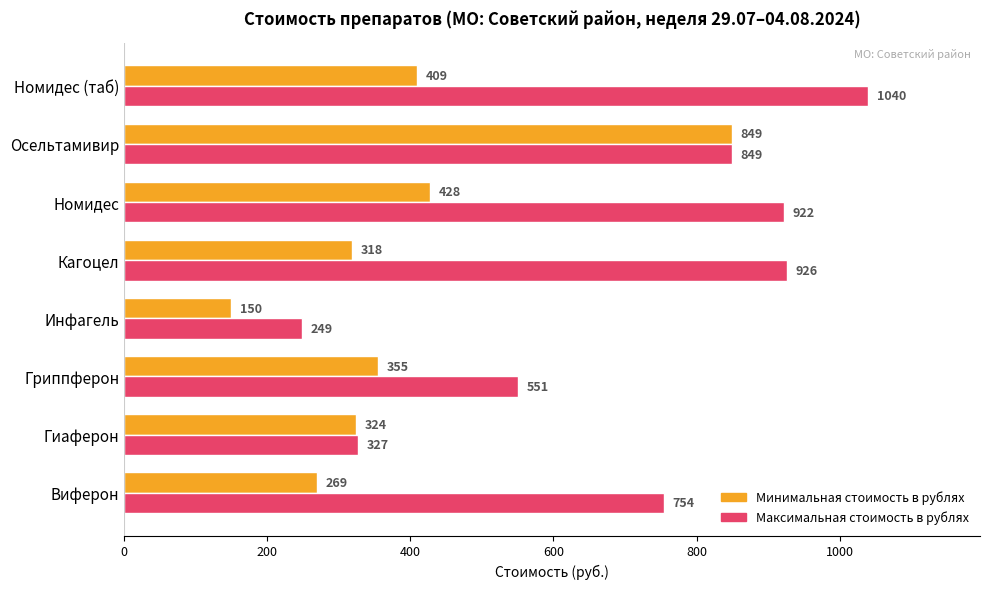

What is the average value of the Максимальная стоимость в рублях series?

702